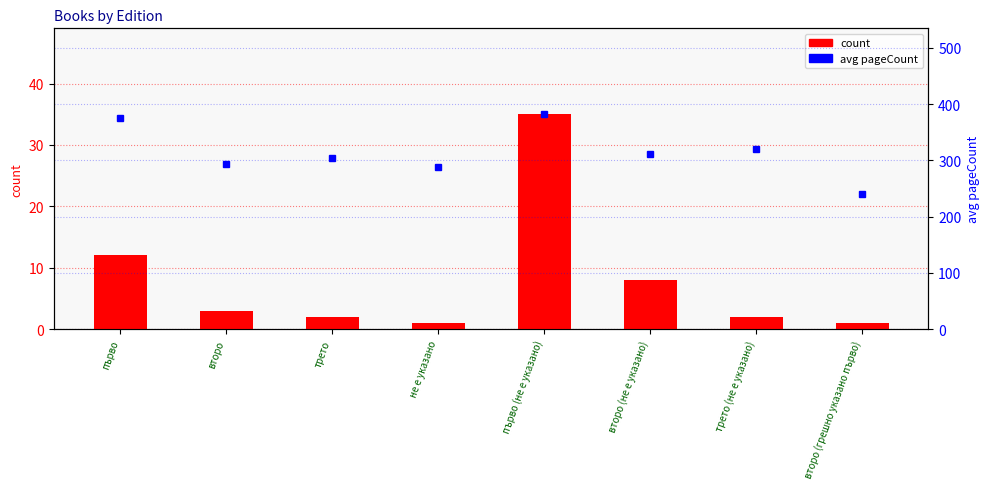

Between второ and не е указано, which series saw the biggest shift?

avg pageCount